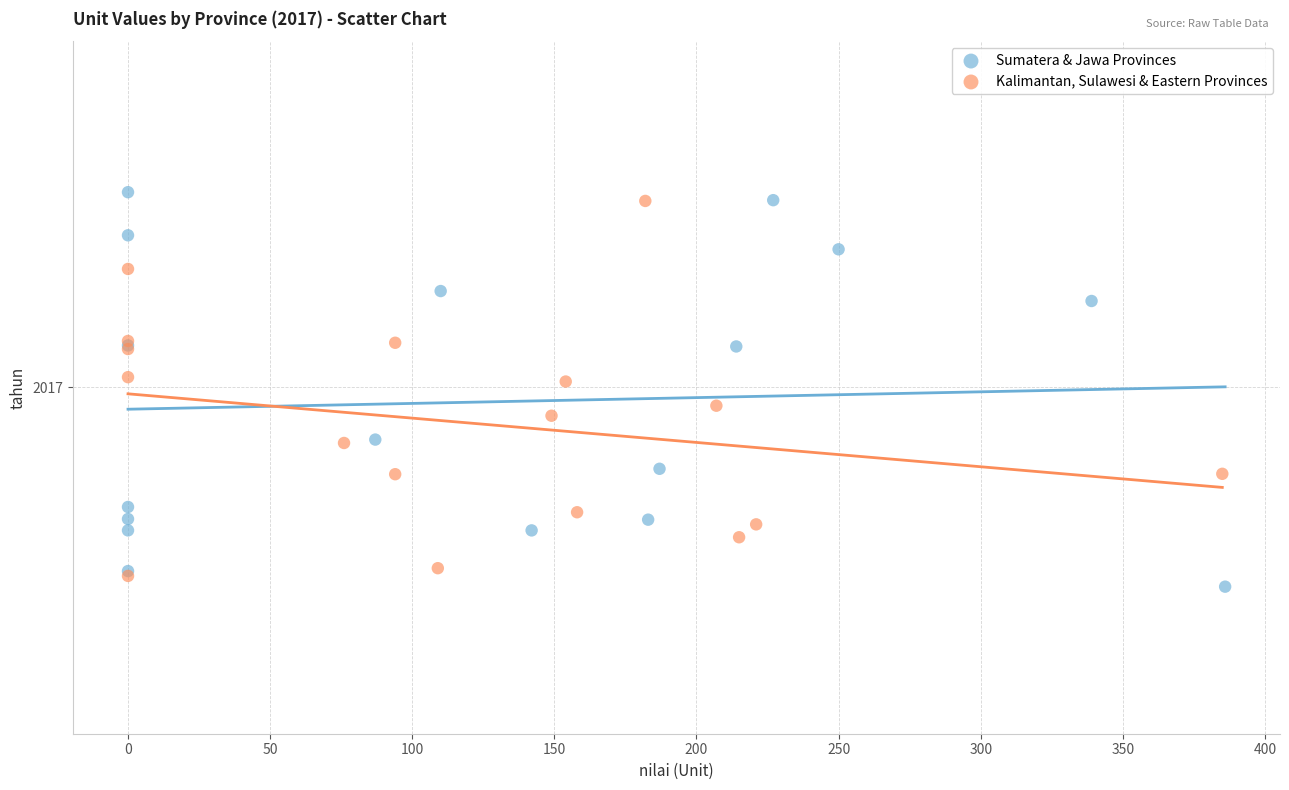

Which series has the widest spread of Y values?

Sumatera & Jawa Provinces